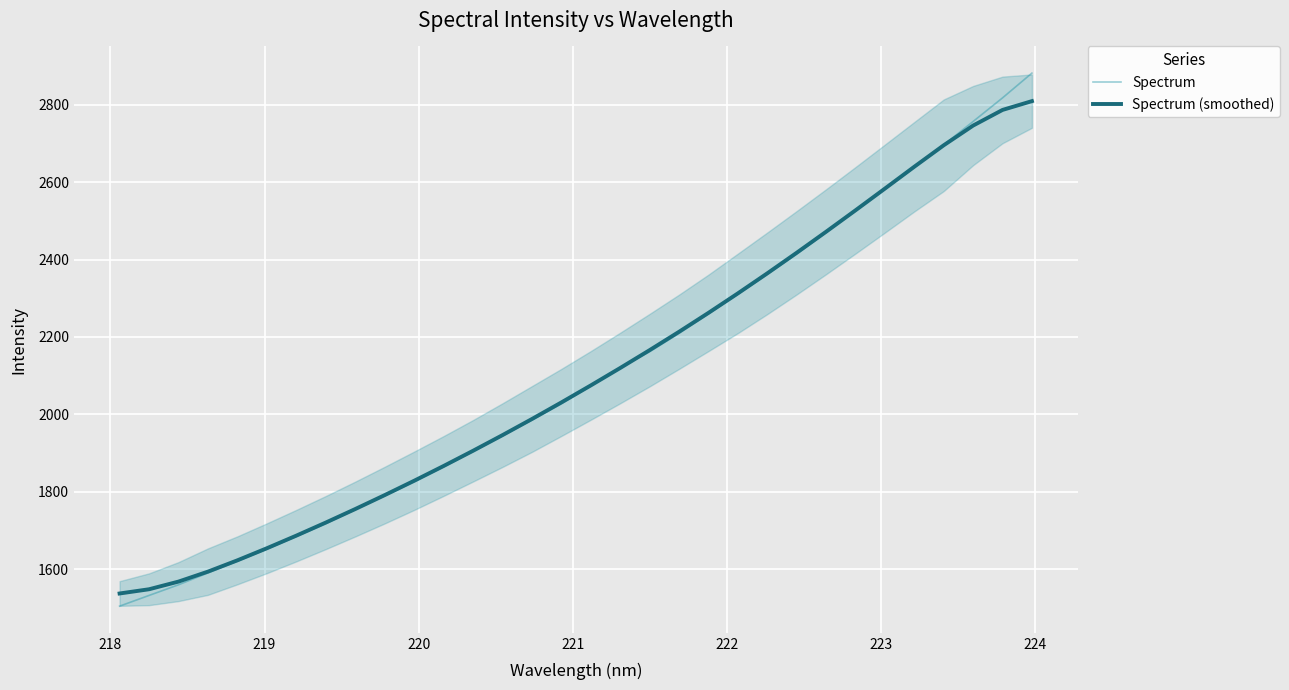

What is the maximum value for Spectrum?

2881.9